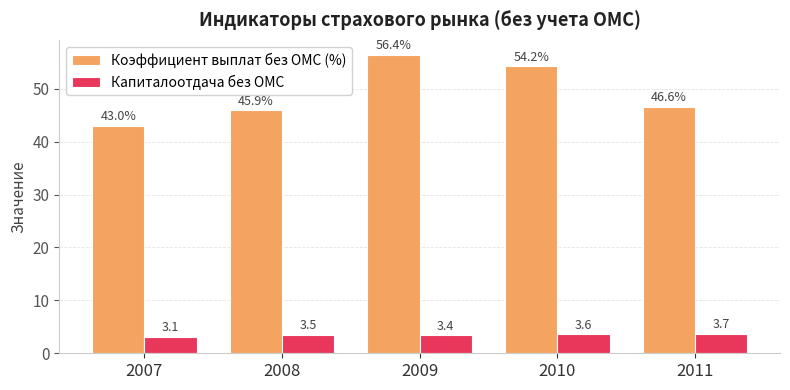

Reading left to right, what are all the values shown in this chart?

Коэффициент выплат без ОМС (%): 2007=43.0	2008=45.9	2009=56.4	2010=54.2	2011=46.6
Капиталоотдача без ОМС: 2007=3.1	2008=3.5	2009=3.4	2010=3.6	2011=3.7